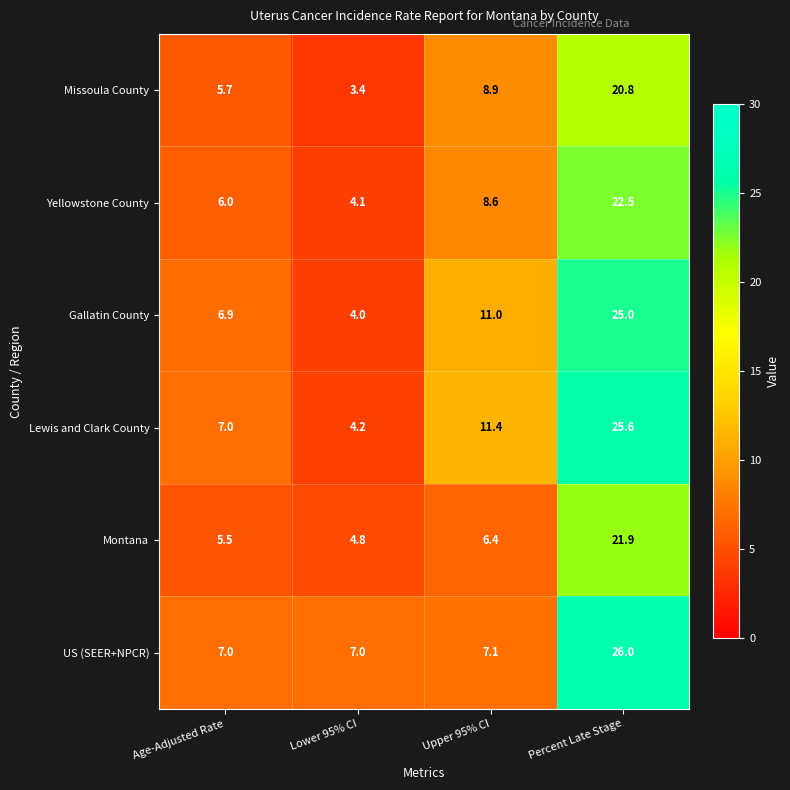

Which series has the largest range (max minus min)?

Lewis and Clark County